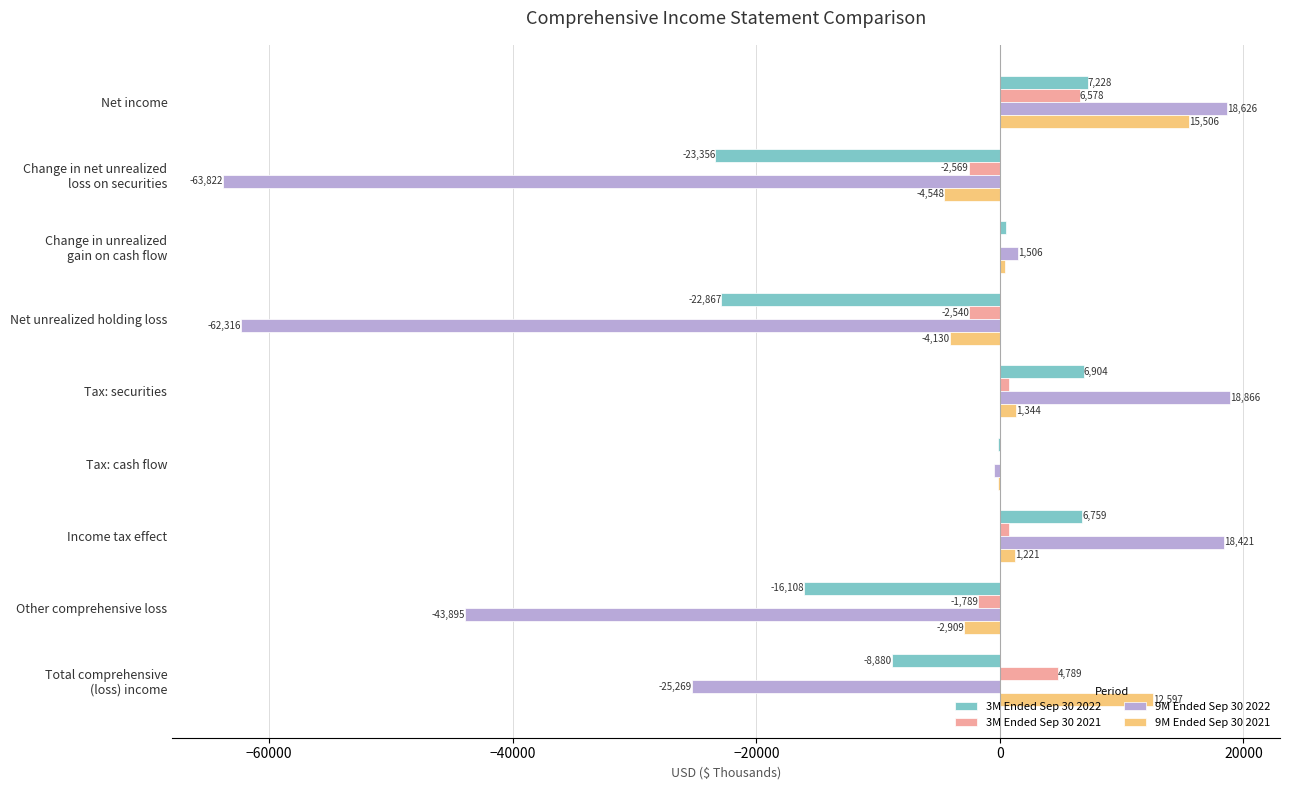

True or false: 9M Ended Sep 30 2022 has a value of -62316 at Net unrealized holding loss.

True